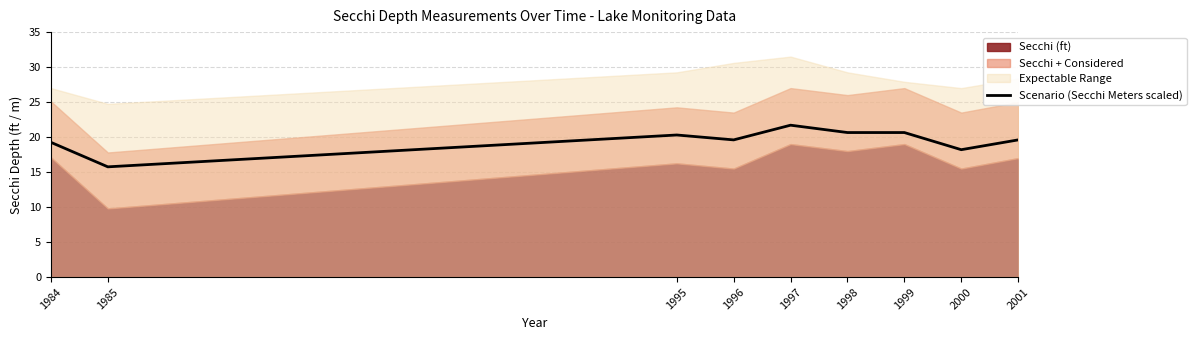

At which label does Scenario (Secchi Meters scaled) reach its peak?

1997